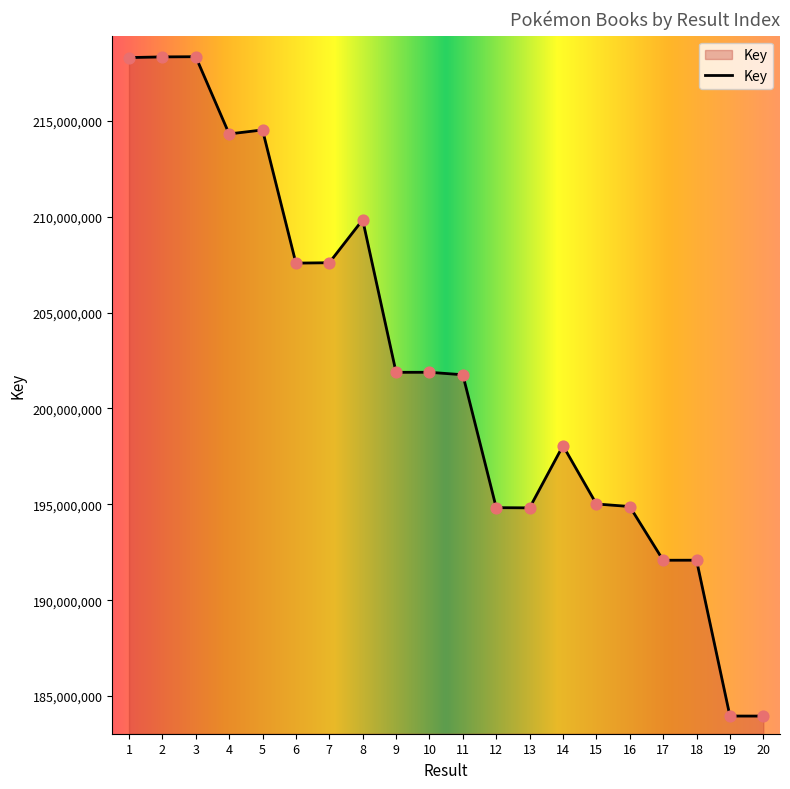

Between 18 and 3, which is larger?

3